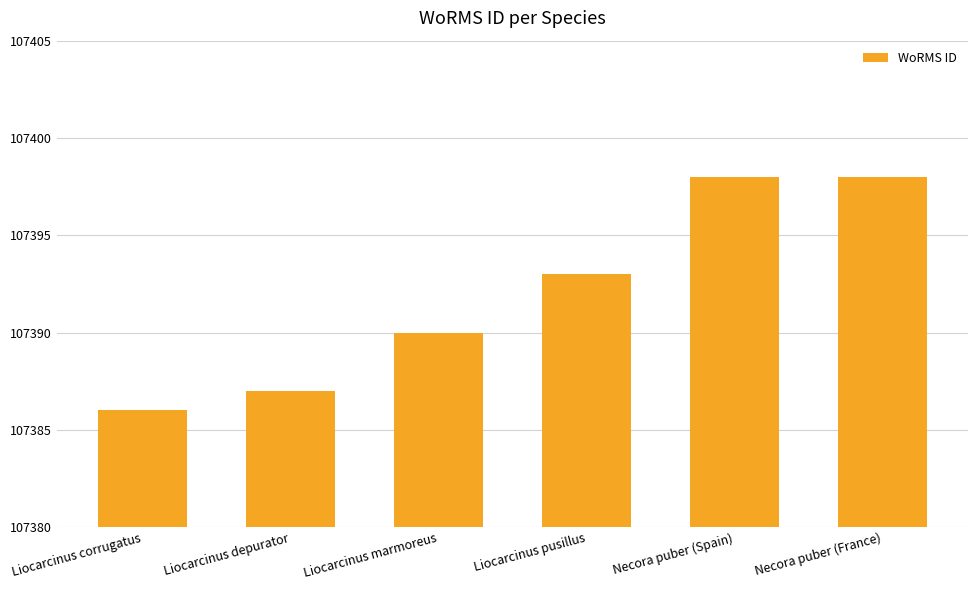

Reading right to left, extract all data points from this chart.

107398	107398	107393	107390	107387	107386